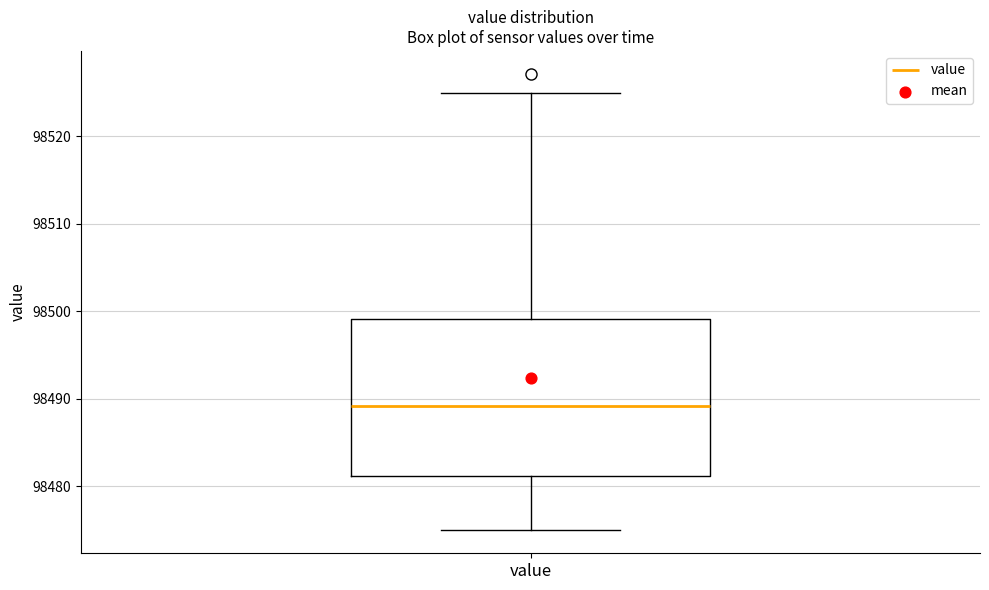

Transcribe this box plot: give where the median line is, the range the box spans, and where the two whiskers end, as read against the y-axis. The values are not printed on the chart, so give them approximately, as read against the axis.

median 98489, box 98481 to 98499, whiskers 98475 to 98525